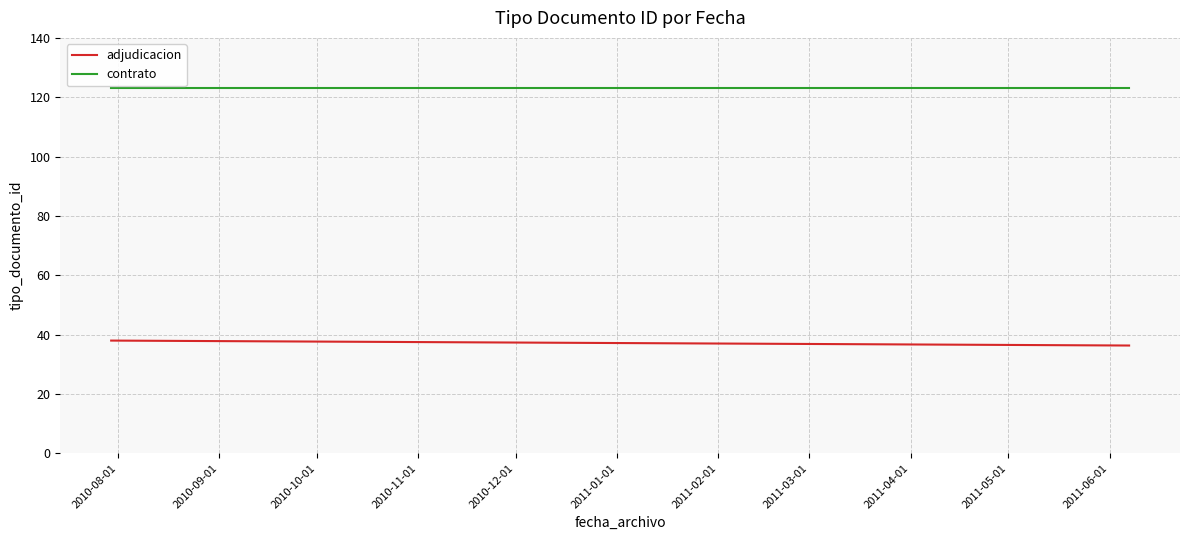

Reading left to right, what are all the values shown in this chart?

adjudicacion: 38.0	36.3
contrato: 123.0	123.0